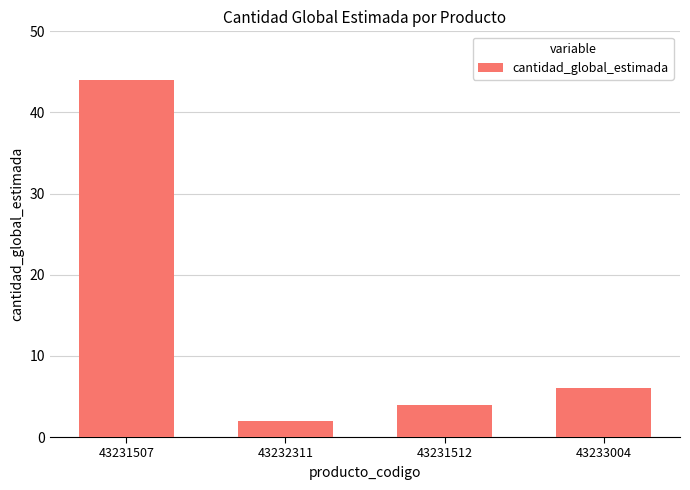

What is the change in value from 43231507 to 43232311?

-42